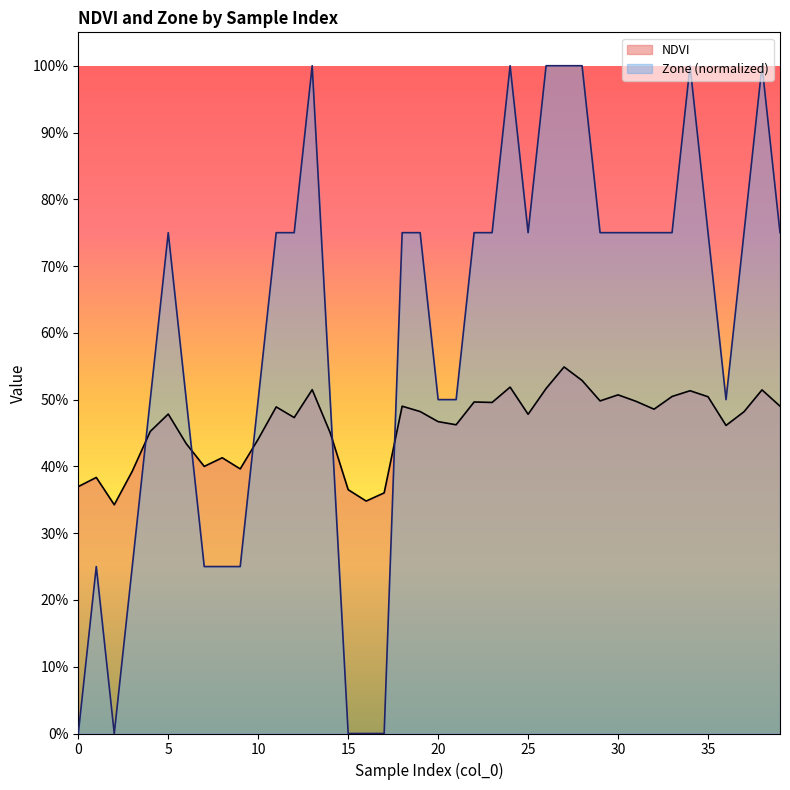

Rank the categories by value from lowest to highest.

2, 16, 17, 15, 0, 1, 3, 9, 7, 8, 6, 10, 14, 4, 36, 21, 20, 12, 25, 5, 37, 19, 32, 11, 18, 39, 23, 22, 31, 29, 35, 33, 30, 34, 38, 13, 26, 24, 28, 27